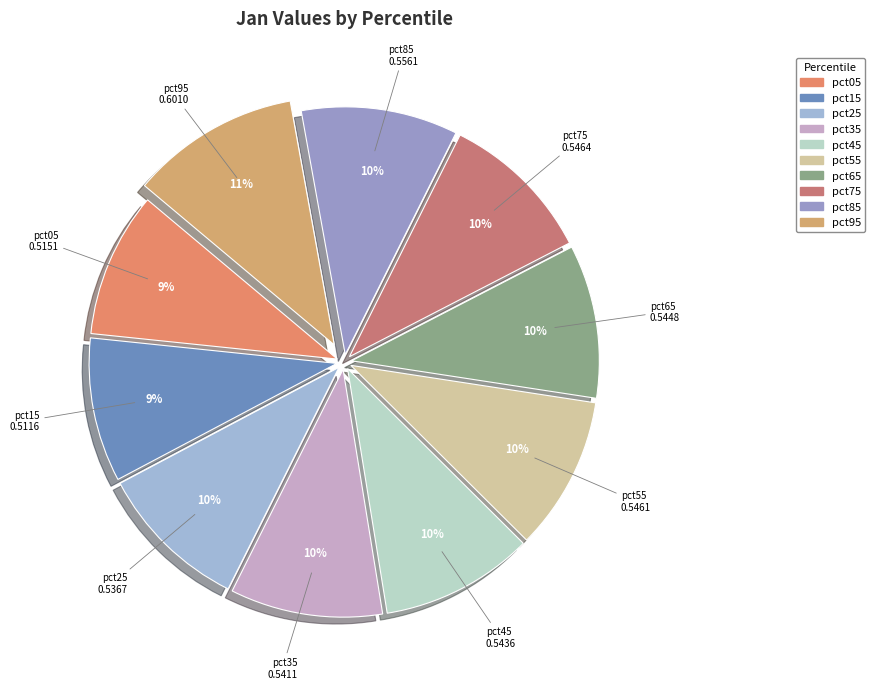

To the nearest percent, what portion does pct35 represent?

10%